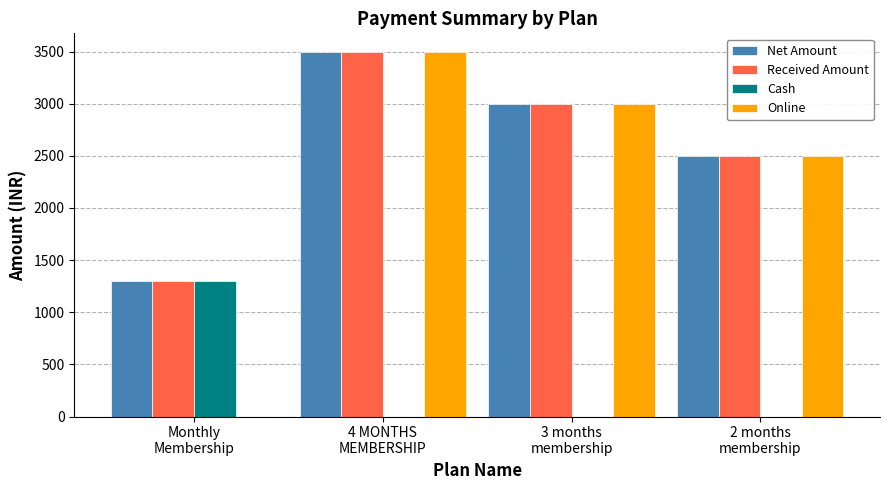

What is the sum of all Received Amount values?

10300